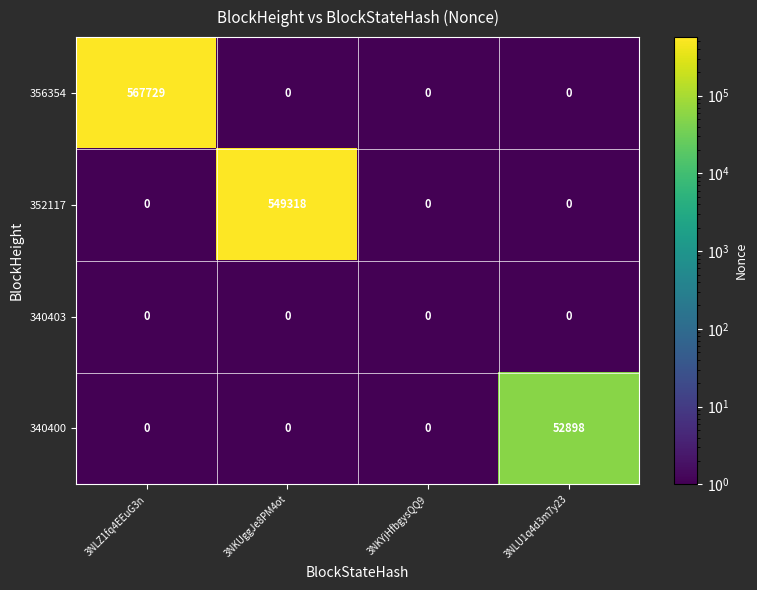

The 352117 series shows 261956 at 3NLZ1fq4EEuG3n. True or false?

False